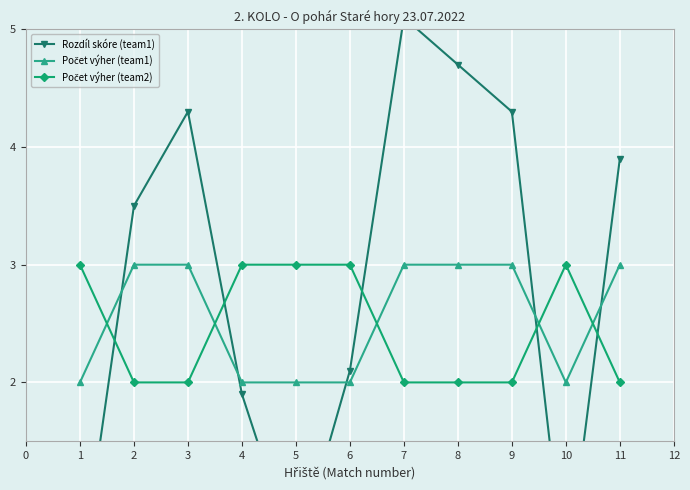

Rank the series by their maximum value, from lowest to highest.

Počet výher (team1), Počet výher (team2), Rozdíl skóre (team1)